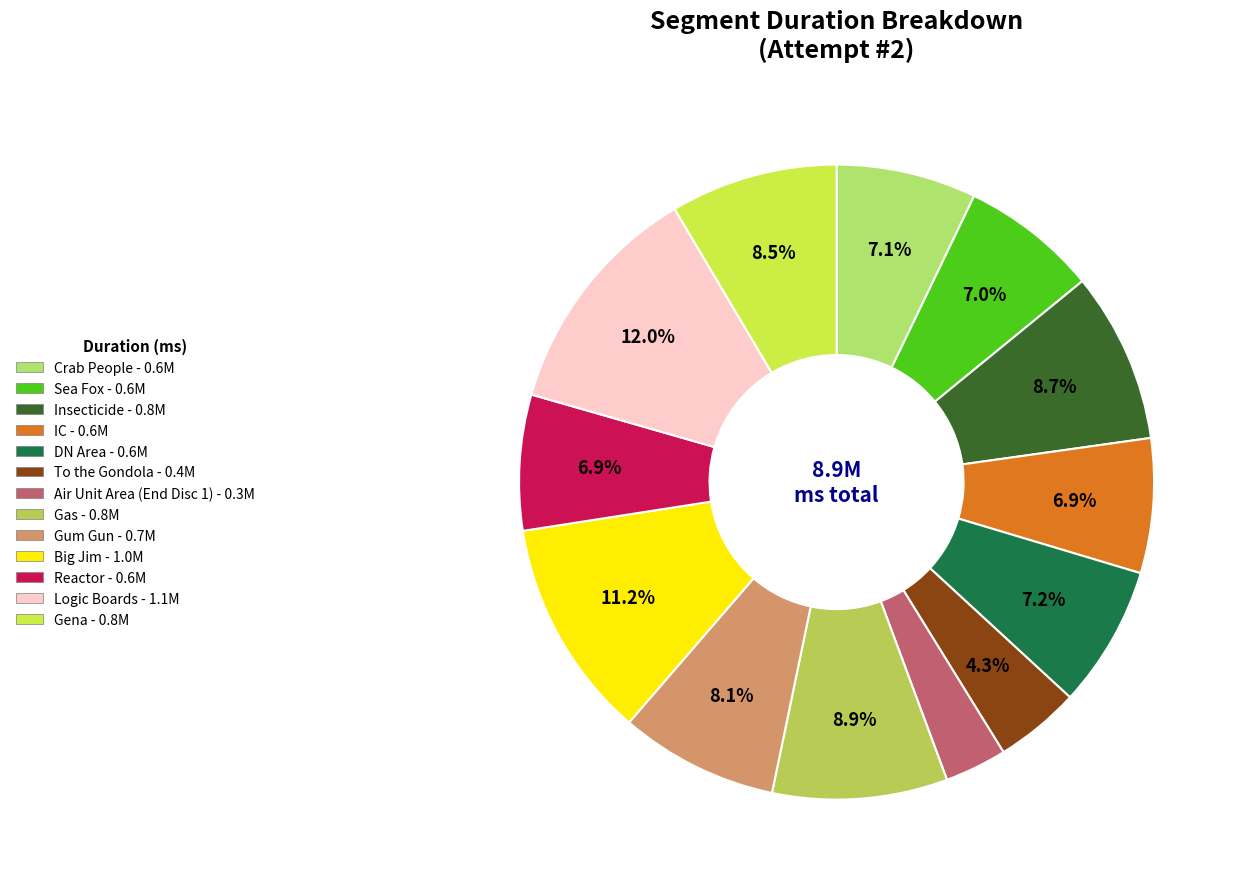

Is there any slice that represents more than half of the pie?

No